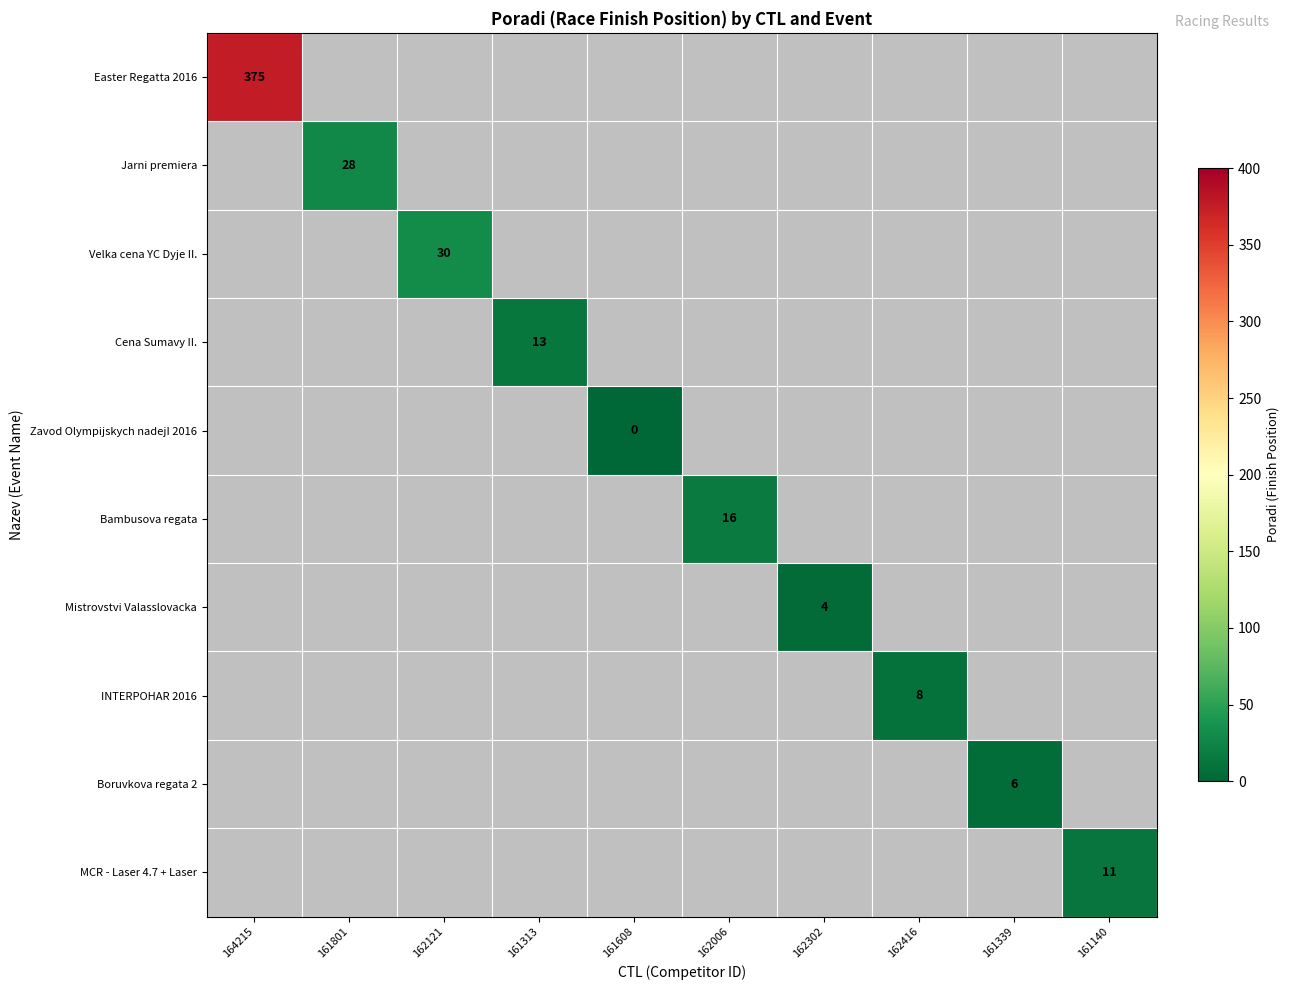

List the labels in order of INTERPOHAR 2016 value, smallest first.

164215, 161801, 162121, 161313, 161608, 162006, 162302, 162416, 161339, 161140